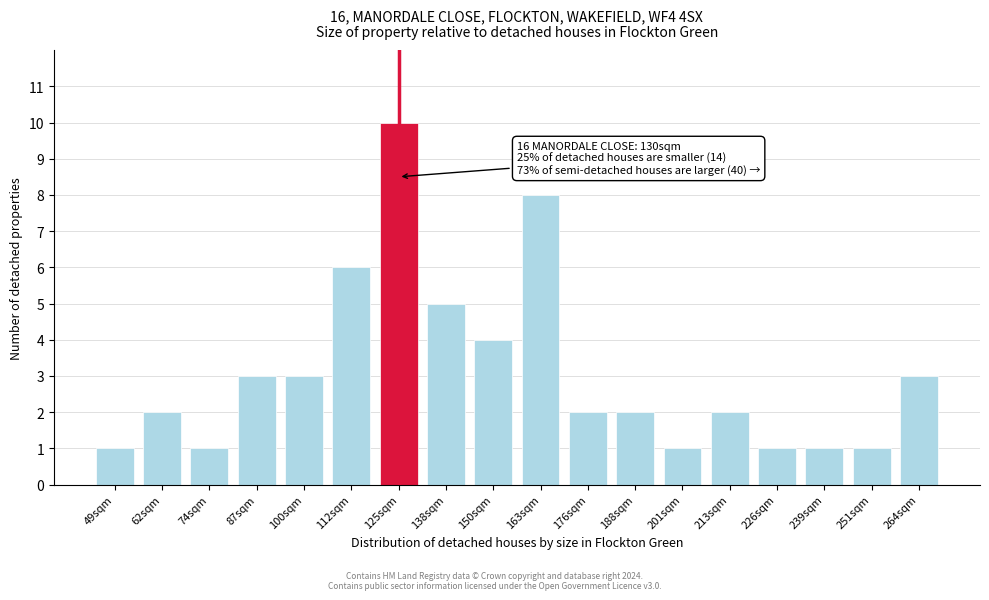

Reading left to right, list all the values displayed in this chart.

49sqm=1	62sqm=2	74sqm=1	87sqm=3	100sqm=3	112sqm=6	125sqm=10	138sqm=5	150sqm=4	163sqm=8	176sqm=2	188sqm=2	201sqm=1	213sqm=2	226sqm=1	239sqm=1	251sqm=1	264sqm=3